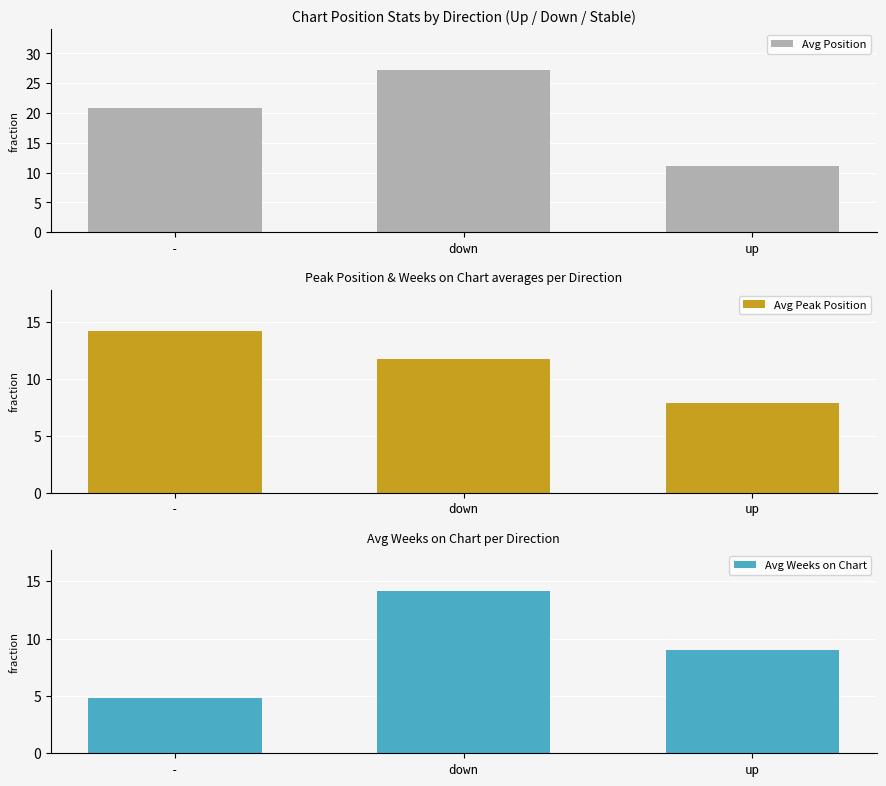

Rank the series at up from lowest to highest value.

Avg Peak Position, Avg Weeks on Chart, Avg Position